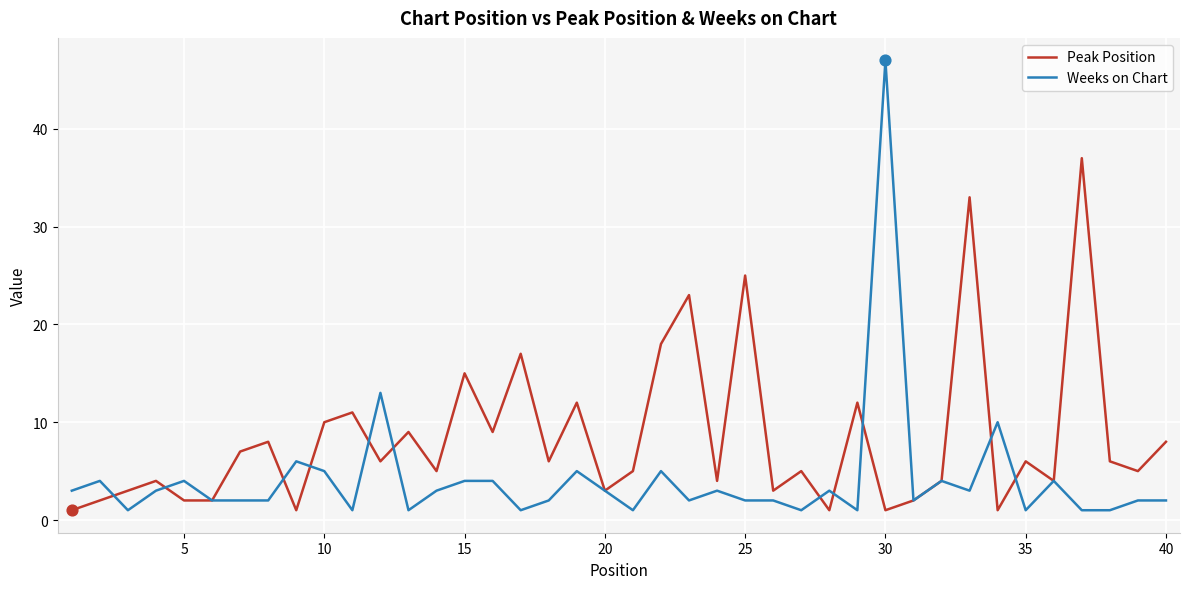

At how many categories does at least one series exceed 1?

40